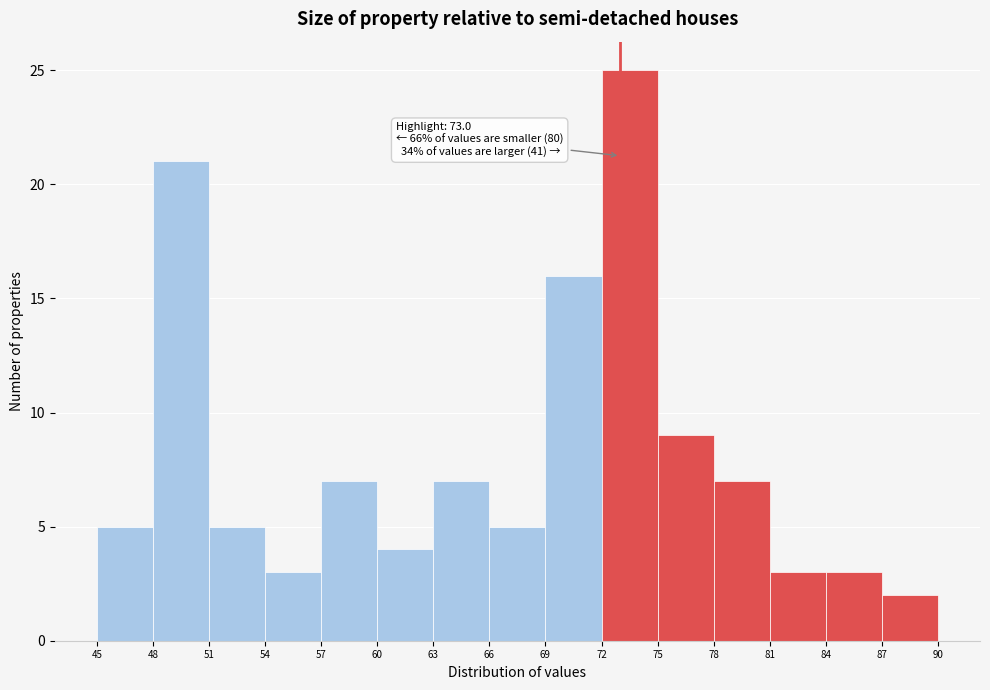

Which range on the x-axis has the tallest bar?

72 to 75